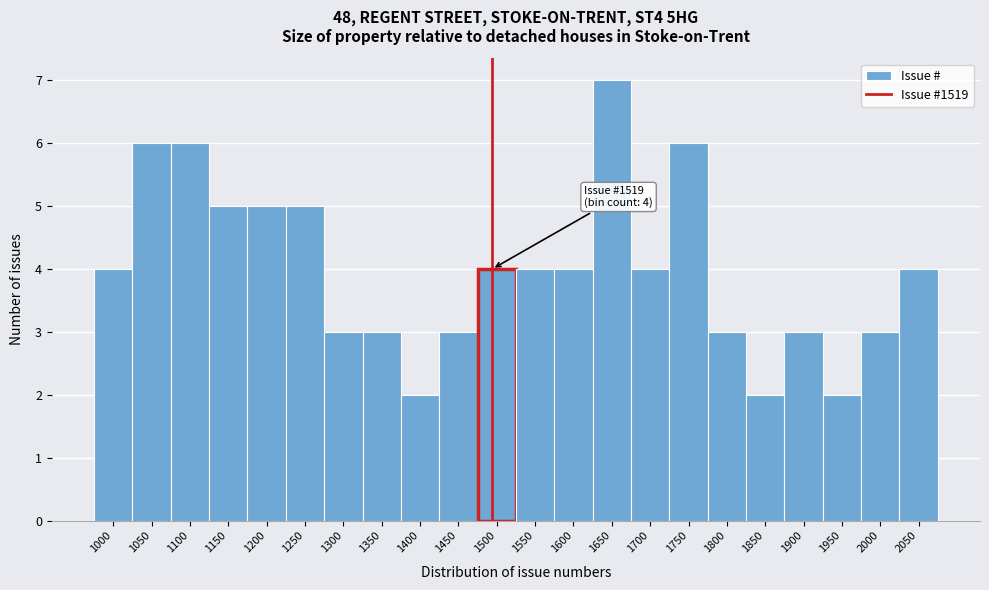

Reading right to left, what are all the values shown in this chart?

4	3	2	3	2	3	6	4	7	4	4	4	3	2	3	3	5	5	5	6	6	4